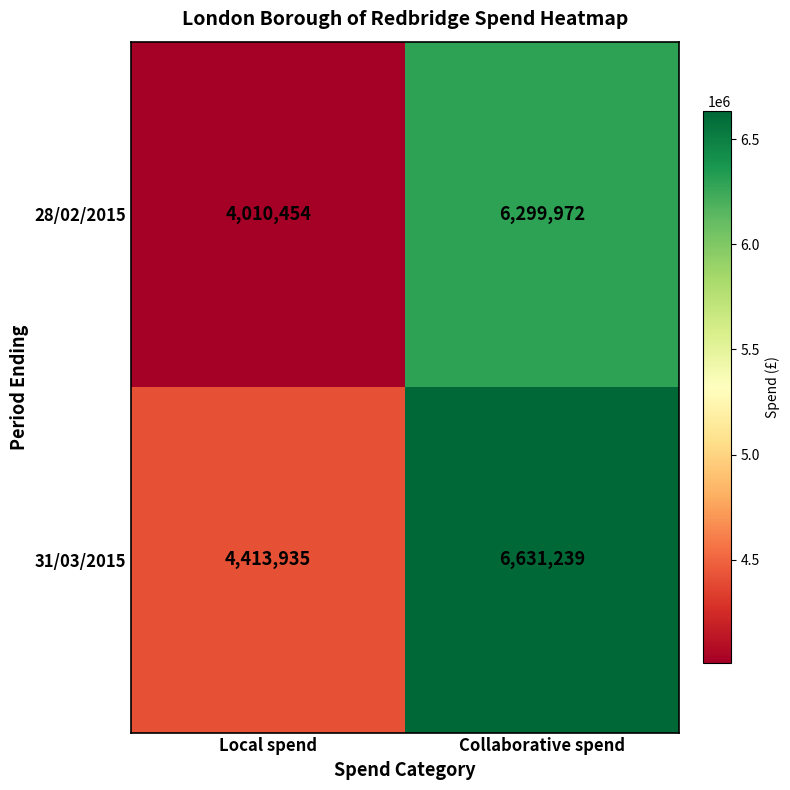

Reading left to right, list all the values displayed in this chart.

28/02/2015: Local spend=4010454	Collaborative spend=6299972
31/03/2015: Local spend=4413935	Collaborative spend=6631239